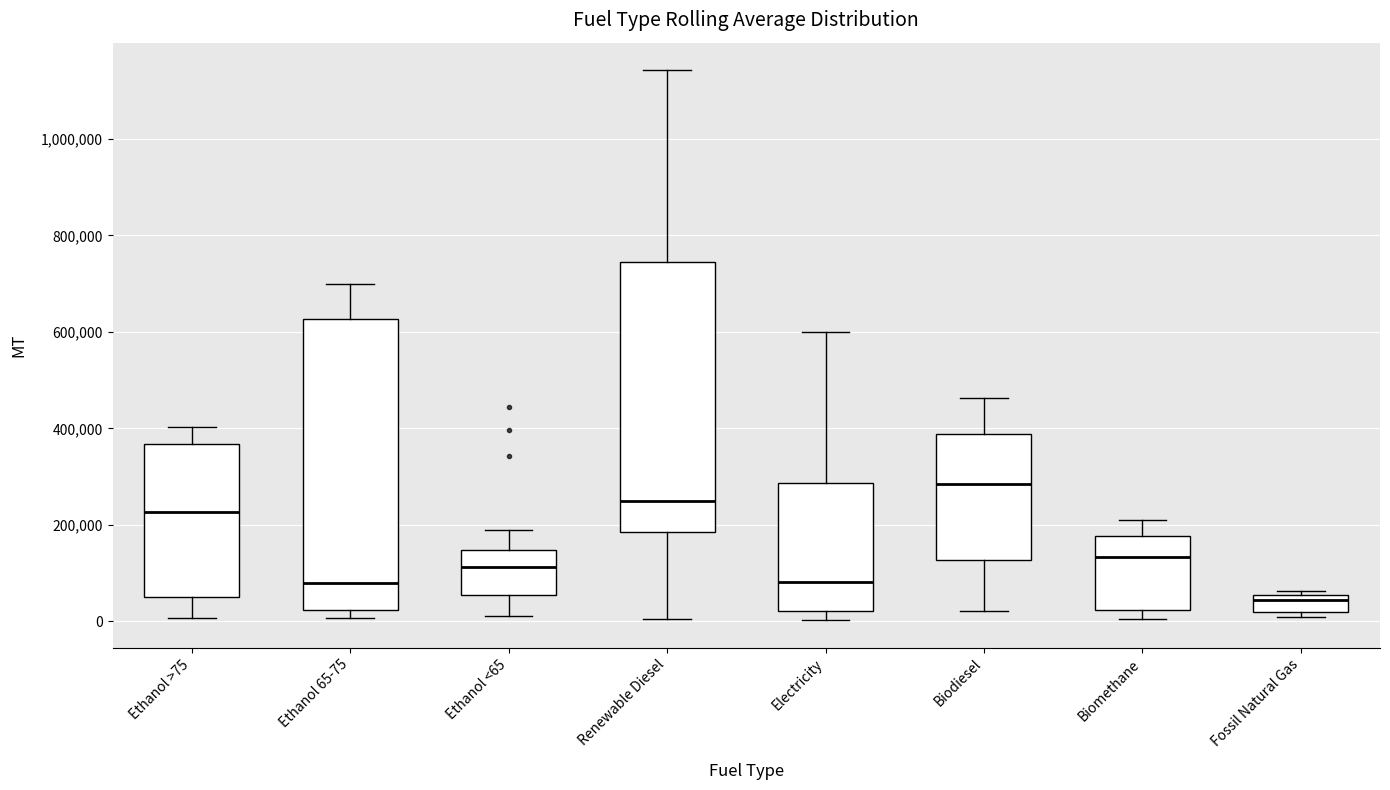

Where does the median line of the box for Fossil Natural Gas sit on the y-axis? The values are not printed on the chart, so give them approximately, as read against the axis.

40000